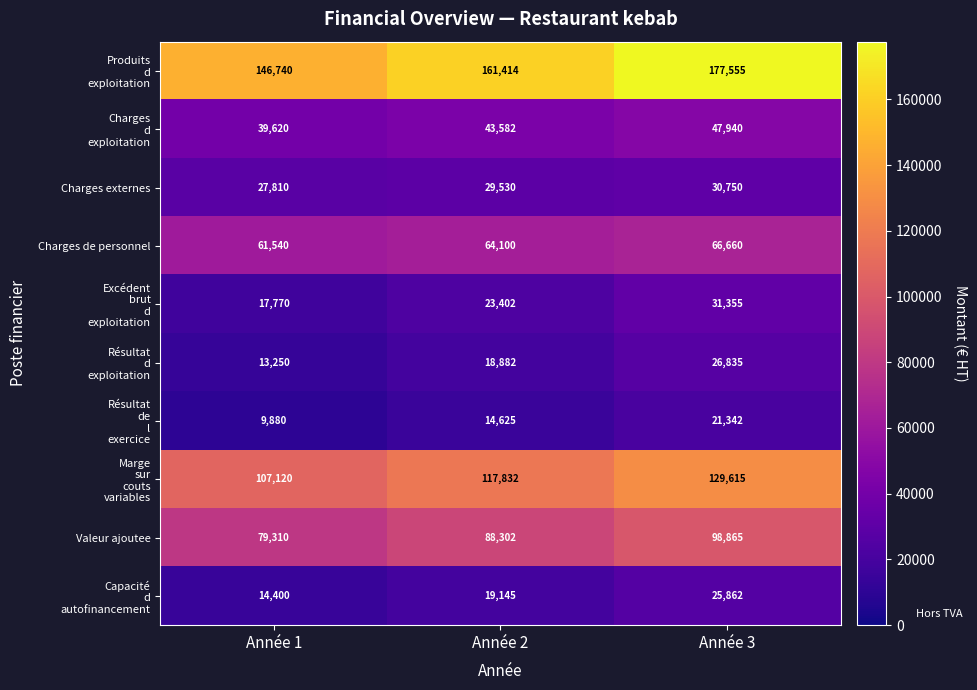

How many distinct data groups are displayed?

10